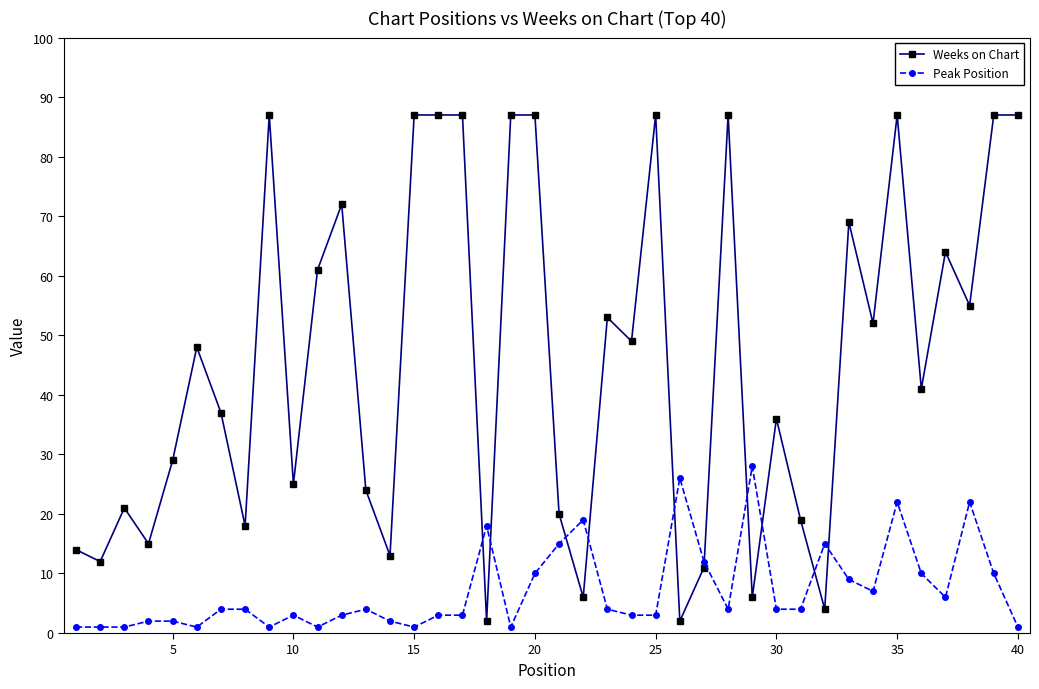

Rank the series by their average value, from highest to lowest.

Weeks on Chart, Peak Position